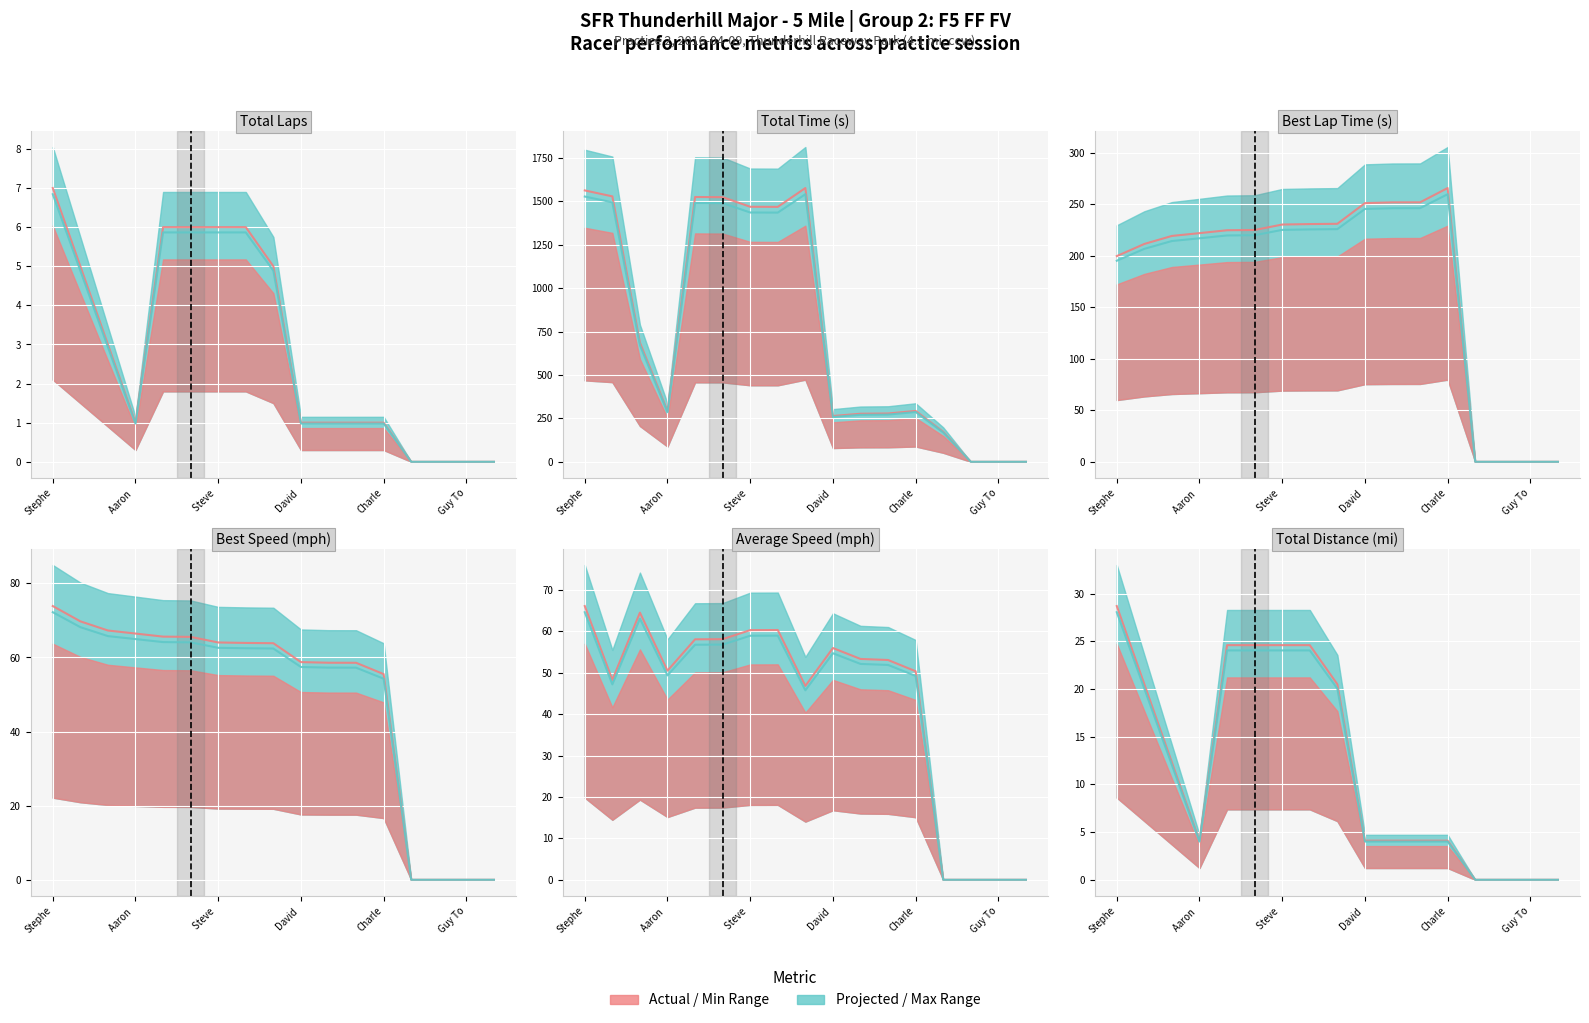

List the series in order of their peak value, highest first.

Actual, Projected